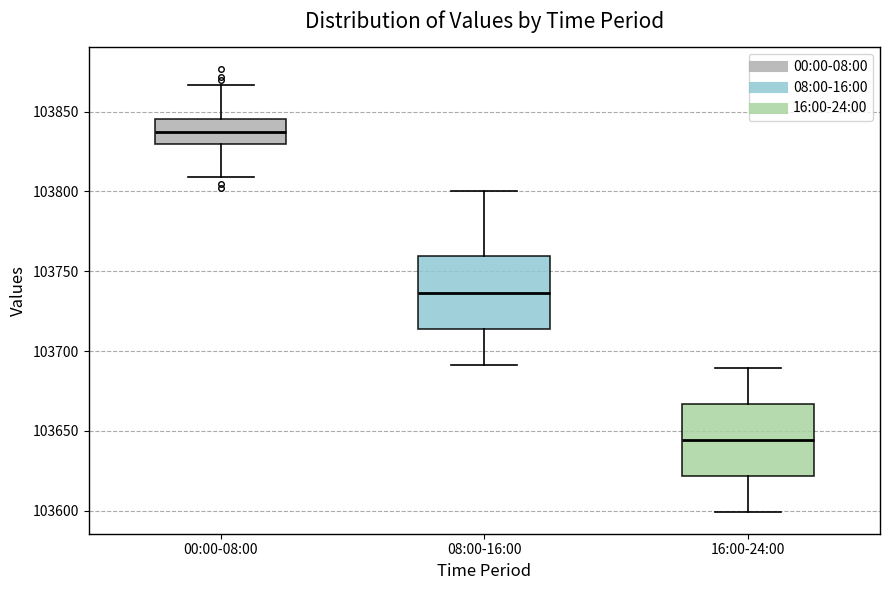

Which box's median line is the lowest?

16:00-24:00